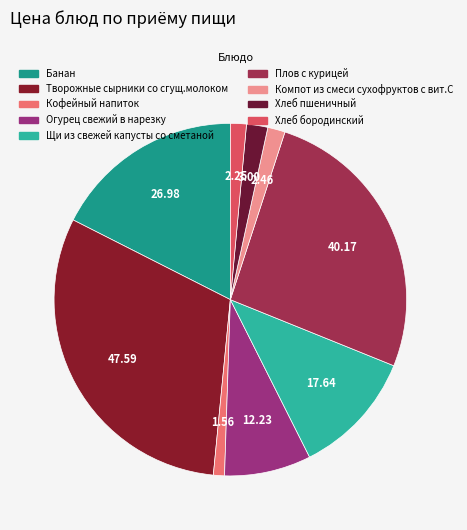

Rank the categories by value from highest to lowest.

Творожные сырники со сгущ.молоком, Плов с курицей, Банан, Щи из свежей капусты со сметаной, Огурец свежий в нарезку, Хлеб пшеничный, Компот из смеси сухофруктов с вит.С, Хлеб бородинский, Кофейный напиток